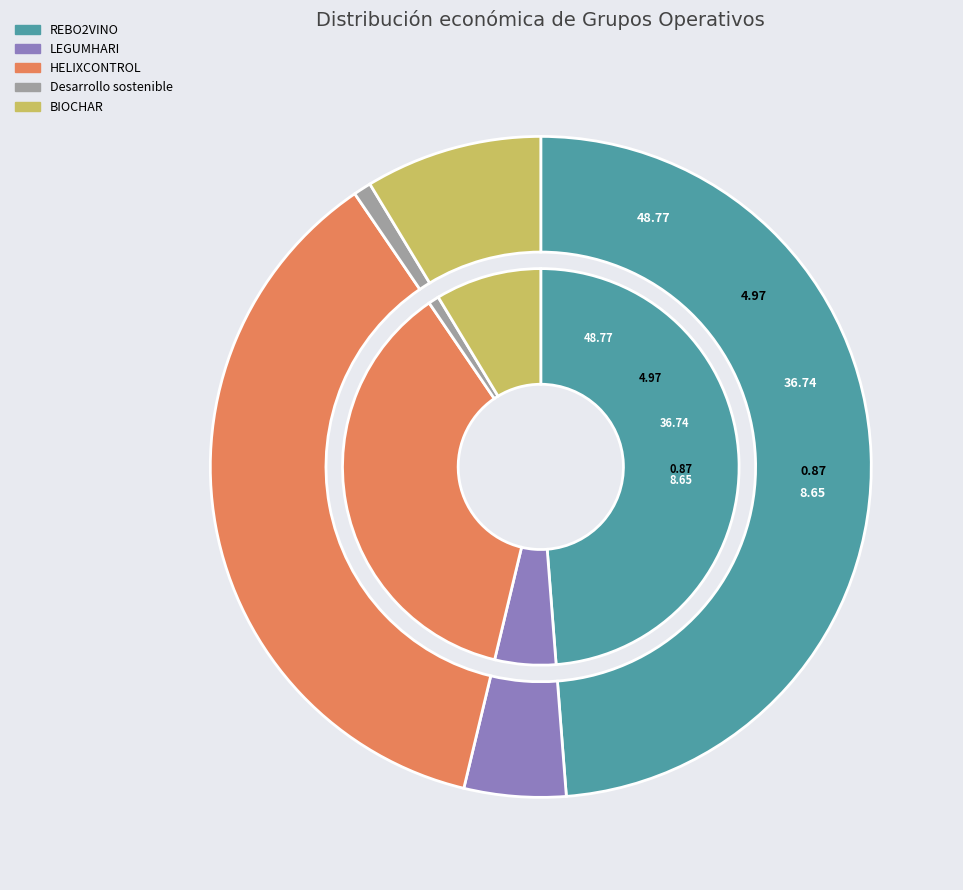

To the nearest percent, what is the difference between the largest and smallest slice percentages?

48%